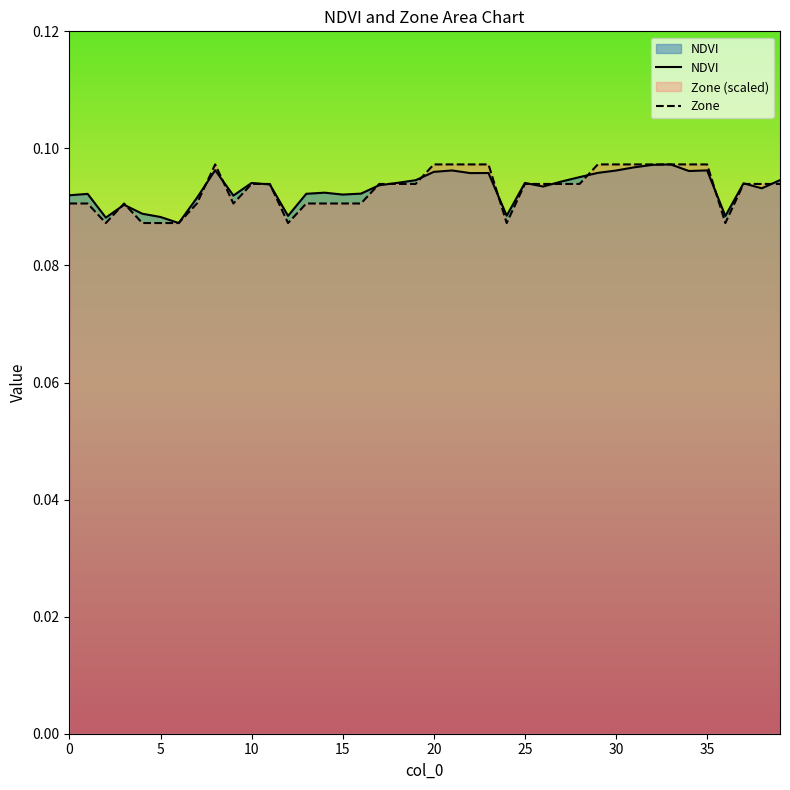

True or false: NDVI has a value of 0.1 at 15.

False